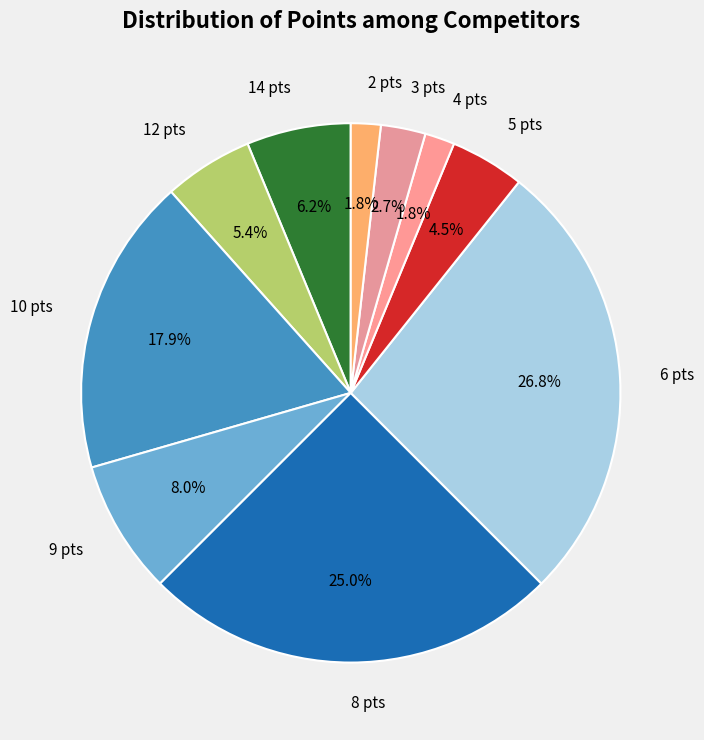

What portion of the pie excludes 4 pts?

98.2%